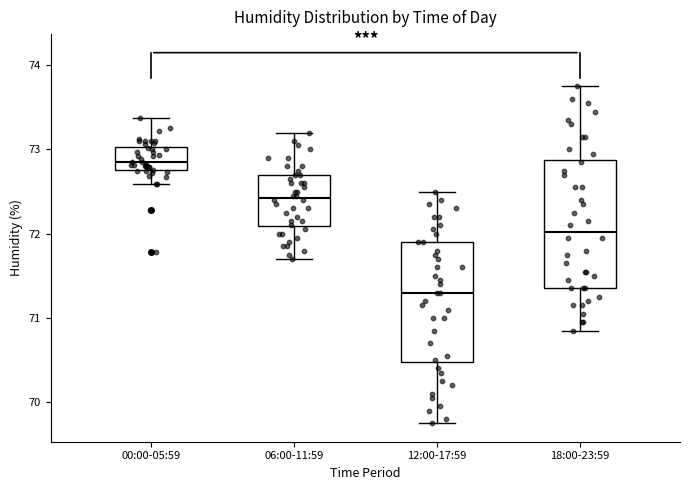

Where does the lower whisker of the box for 00:00-05:59 end on the y-axis? The values are not printed on the chart, so give them approximately, as read against the axis.

72.6